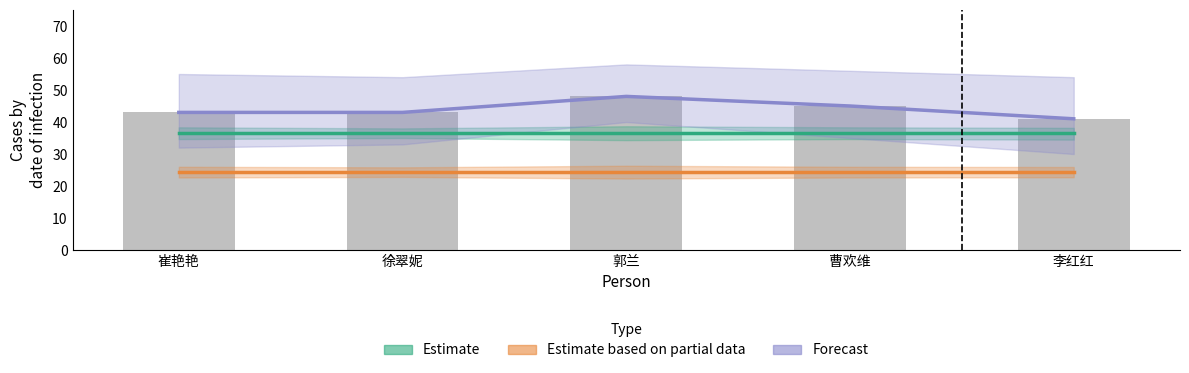

The value of Estimate at 李红红 is 36.5. True or false?

True